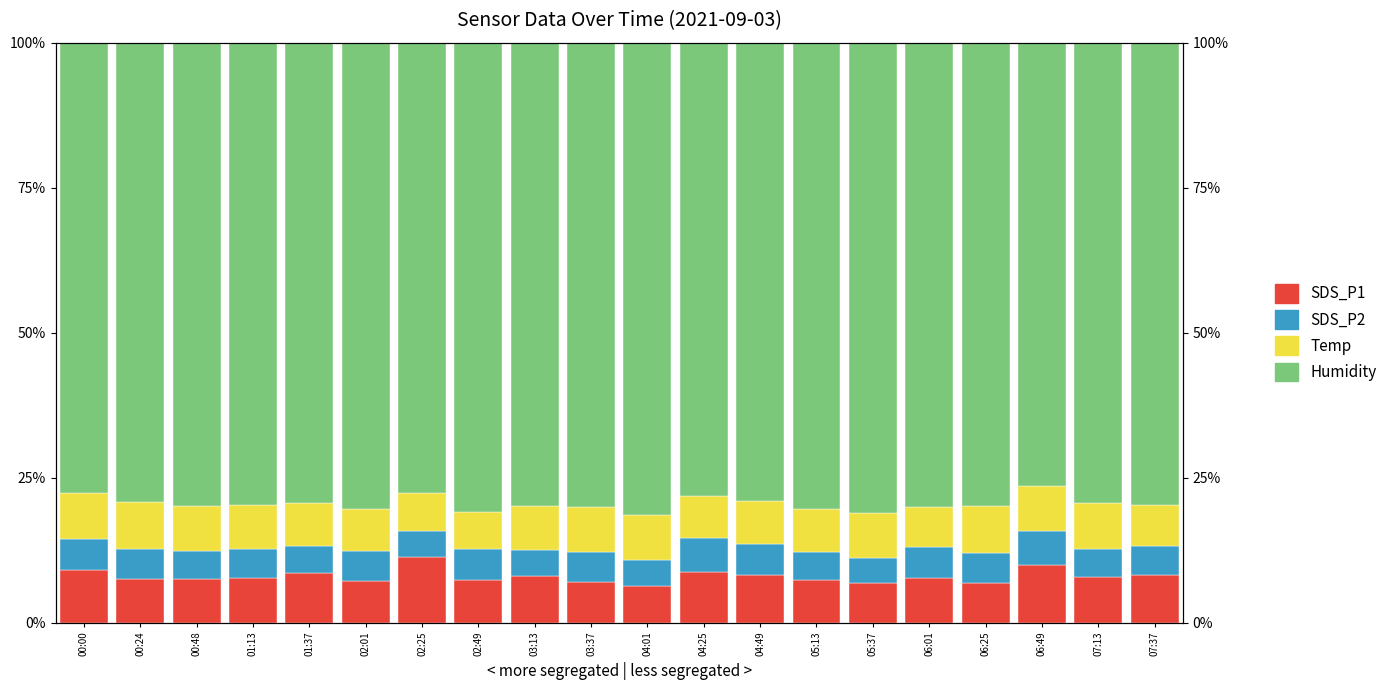

How many values in the SDS_P1 series are below 7?

4